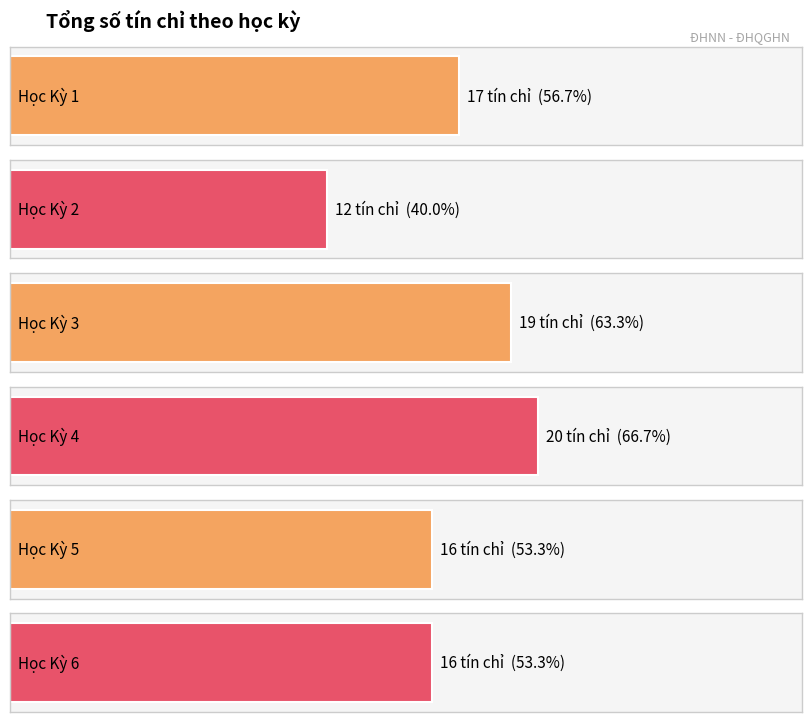

Reading left to right, list all the values displayed in this chart.

Học Kỳ 1=17	Học Kỳ 2=12	Học Kỳ 3=19	Học Kỳ 4=20	Học Kỳ 5=16	Học Kỳ 6=16